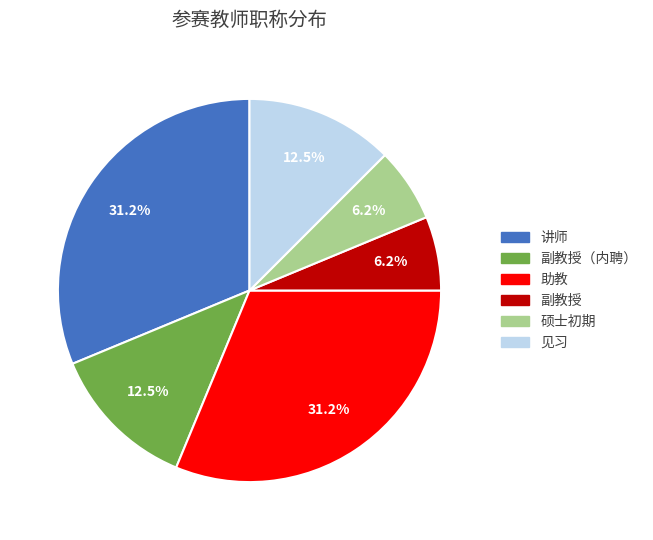

Does 见习 represent more than half of the total?

No